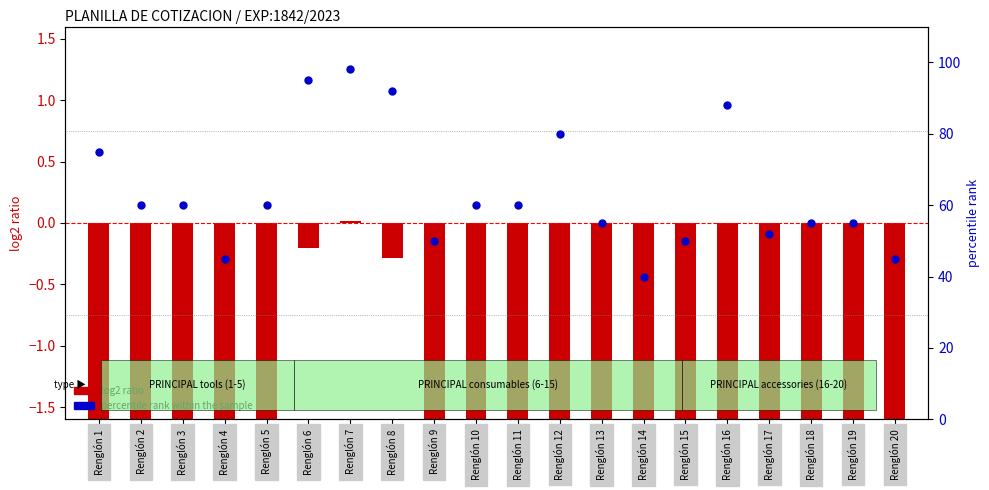

At how many categories does at least one series exceed 14?

20